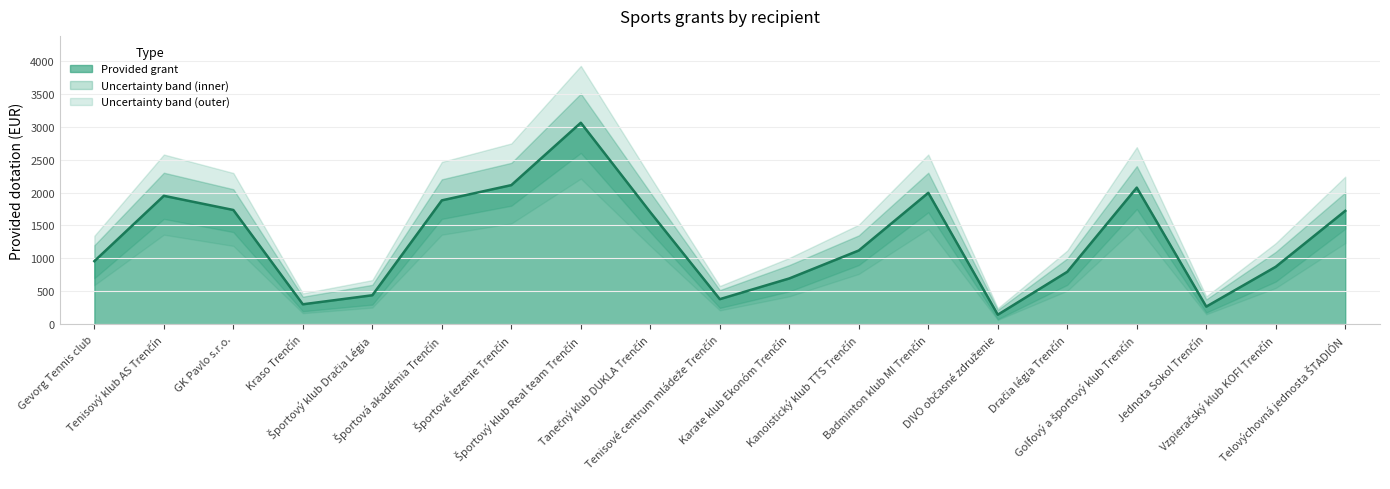

What is the difference between the second highest and minimum values?

1965